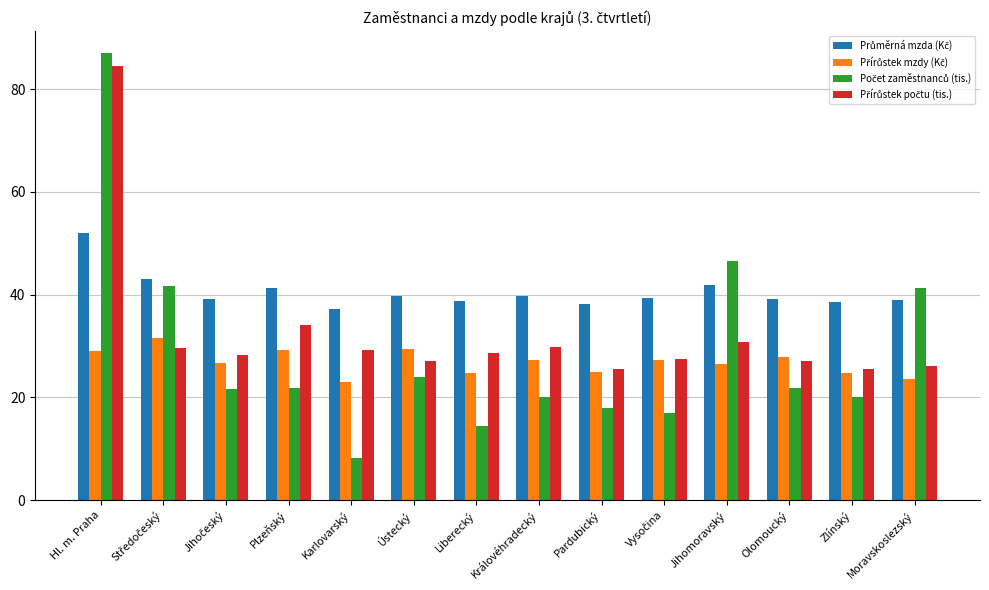

What is the minimum value shown in the chart?

8.1